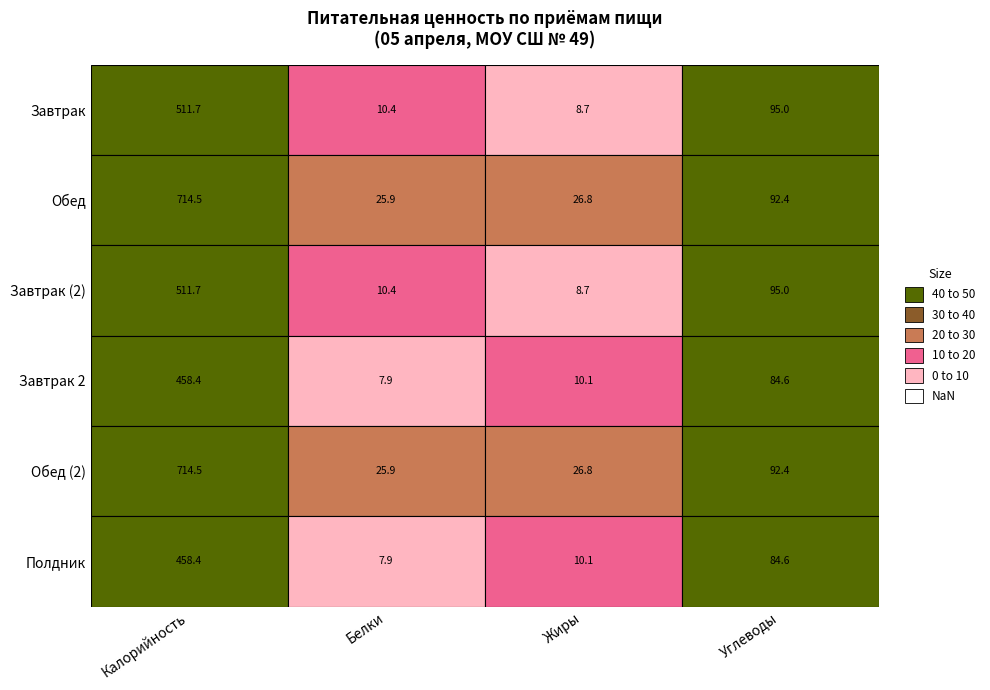

At which label does Жиры reach its minimum?

Завтрак